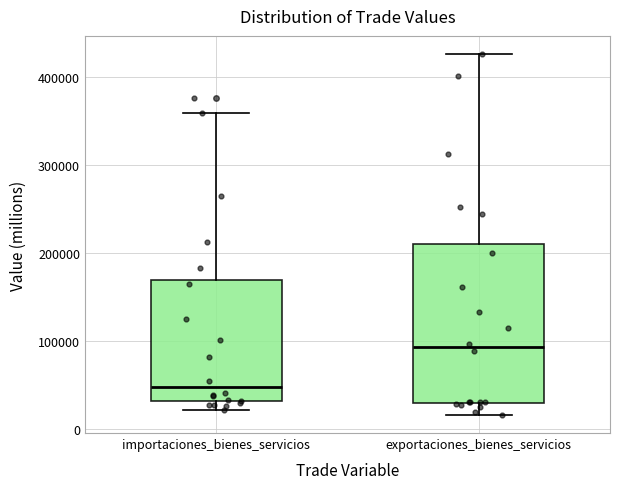

Comparing the boxes themselves (not the whiskers), which one is the tallest?

exportaciones_bienes_servicios